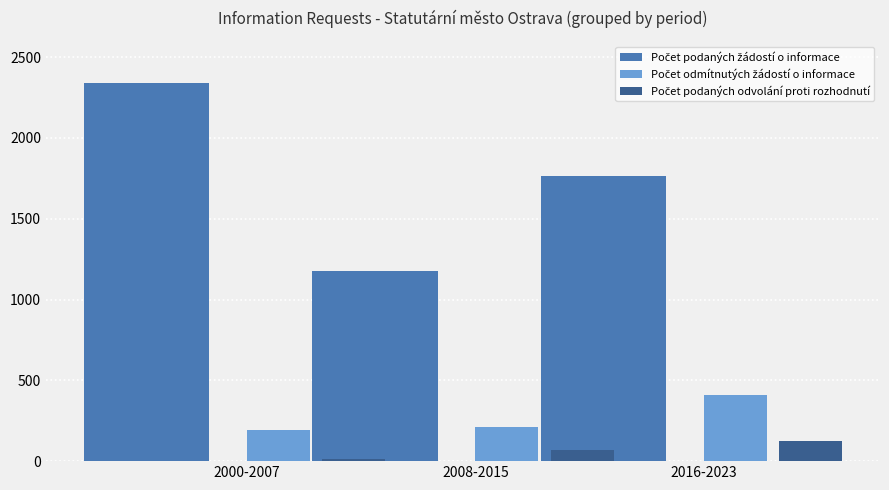

What is the minimum value shown in the chart?

13